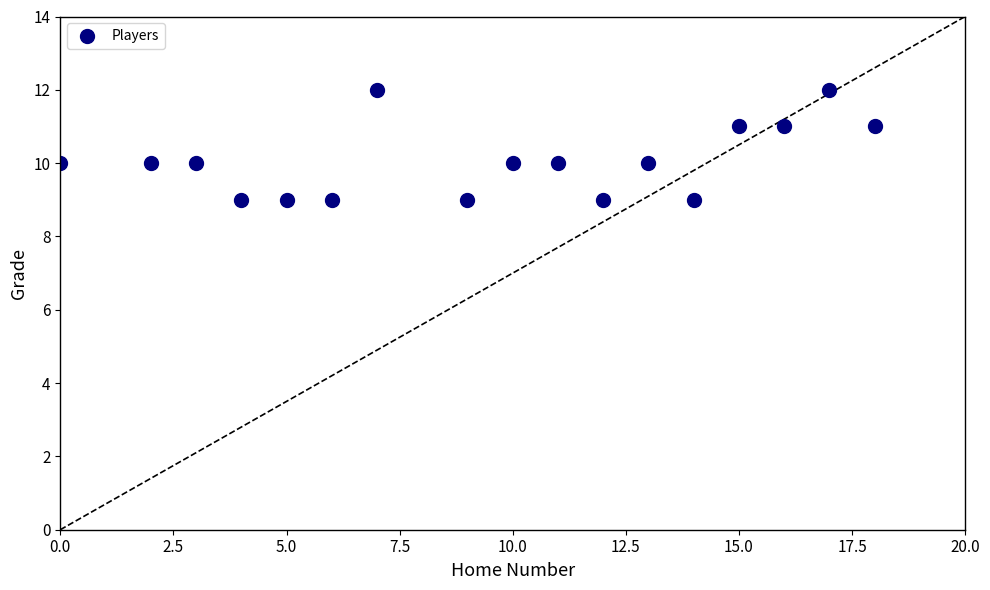

What is the range of X values (max minus min)?

18